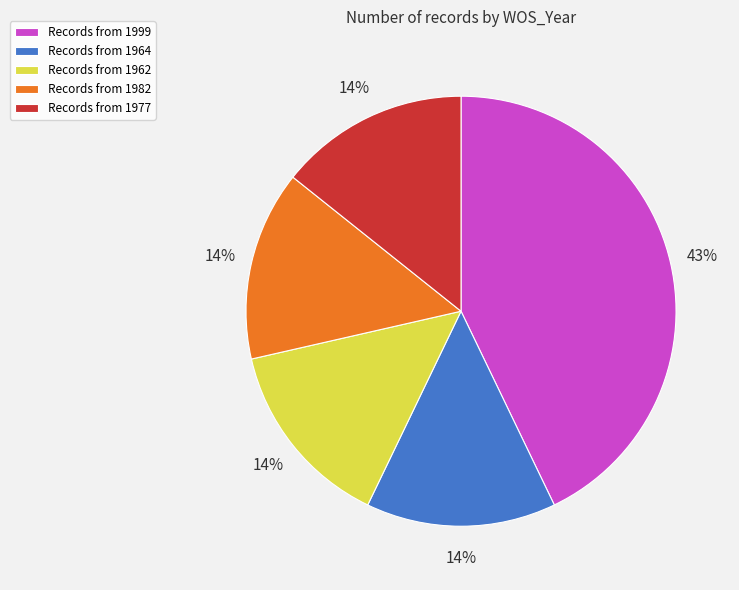

What is the largest slice in the pie chart?

Records from 1999